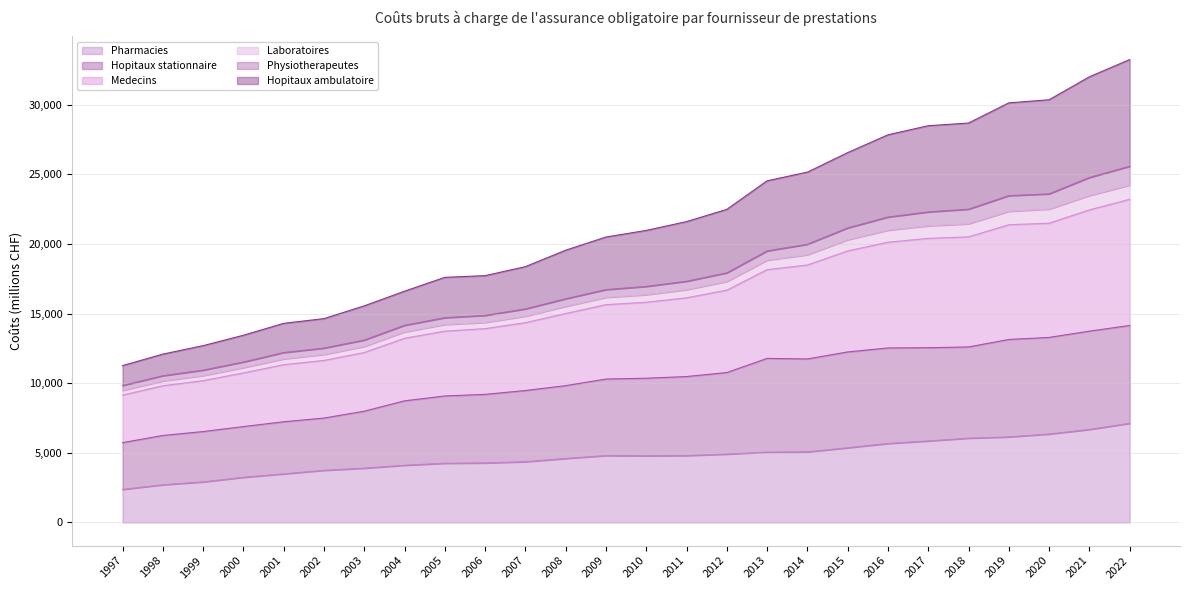

Does the chart display data point markers on the line(s)?

No